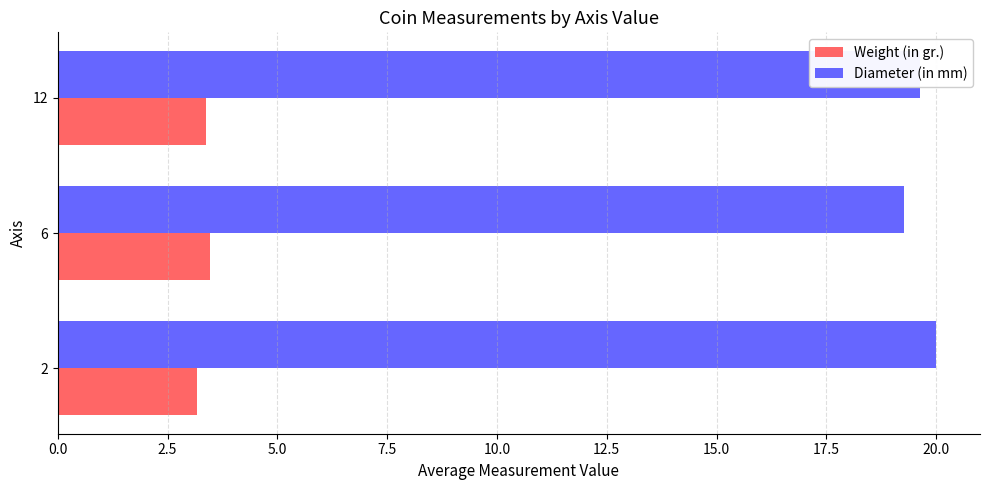

List the series in order of their peak value, lowest first.

Weight (in gr.), Diameter (in mm)